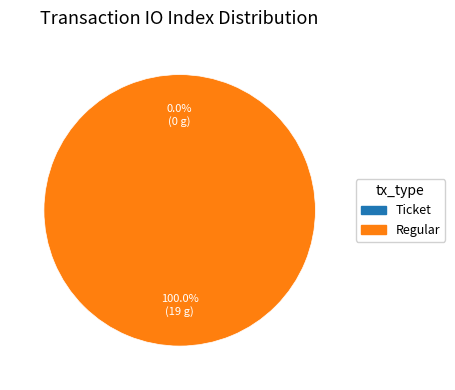

Rank the categories by value from lowest to highest.

Ticket, Regular